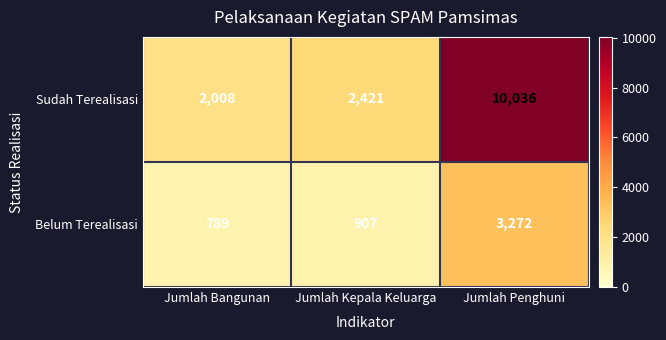

Between Jumlah Bangunan and Jumlah Kepala Keluarga, which series saw the biggest shift?

Sudah Terealisasi